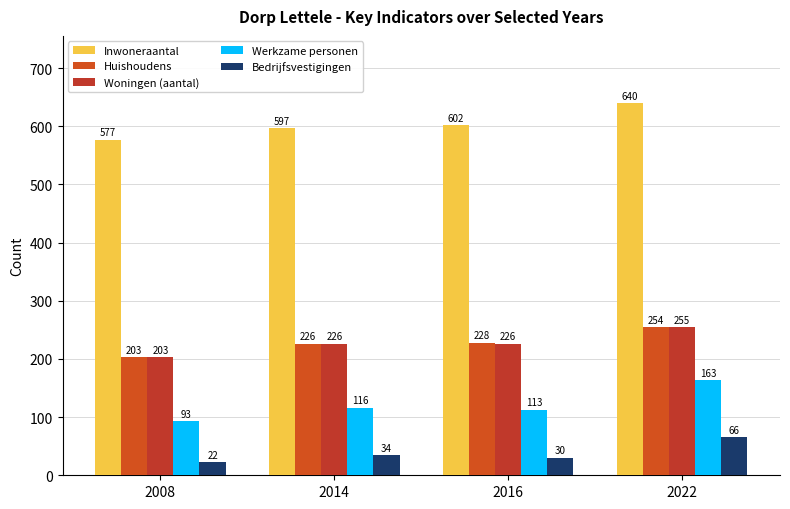

Reading right to left, transcribe all the data shown in this chart.

Inwoneraantal: 640	602	597	577
Huishoudens: 254	228	226	203
Woningen (aantal): 255	226	226	203
Werkzame personen: 163	113	116	93
Bedrijfsvestigingen: 66	30	34	22